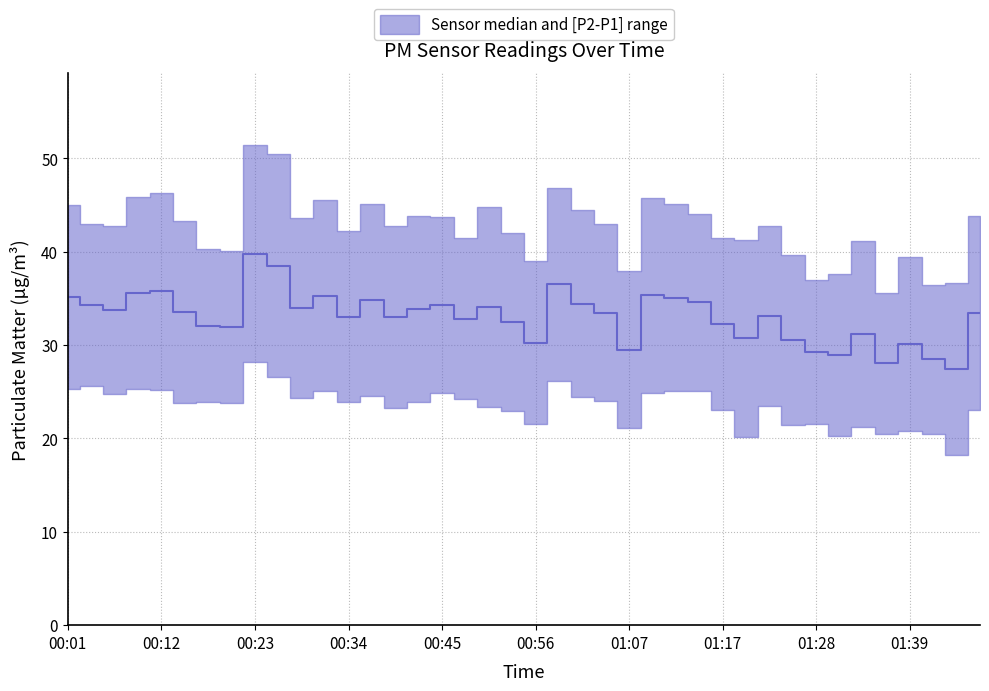

What is the greatest value displayed?

39.8